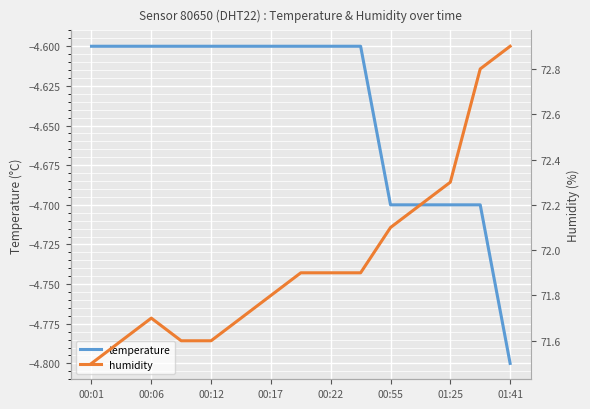

At which label does temperature reach its minimum?

01:41